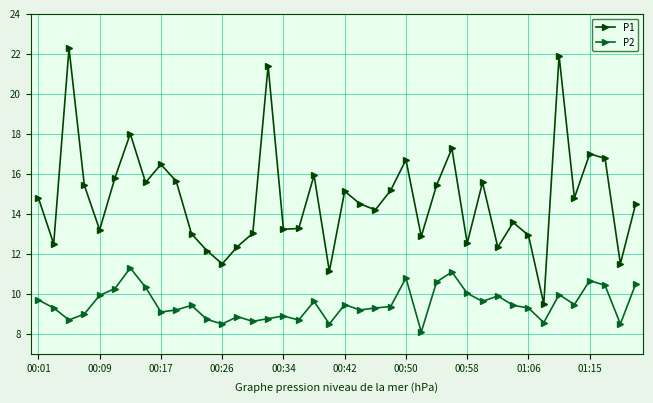

What is the difference between the maximum and minimum values in the P1 series?

12.8